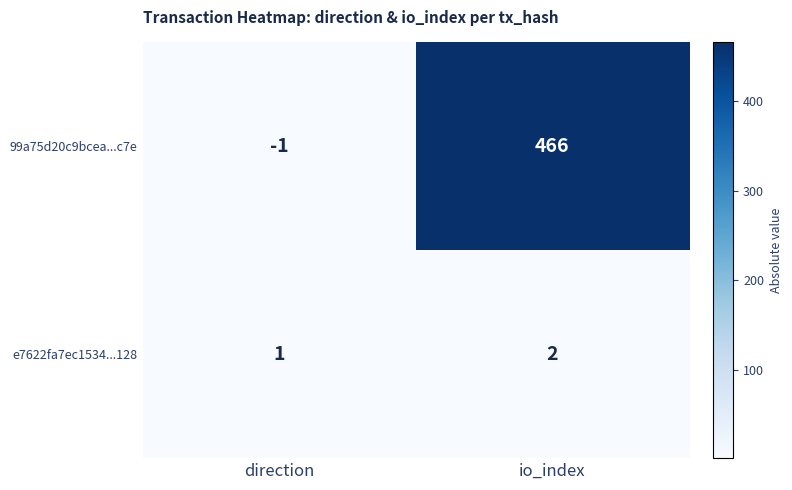

Between direction and io_index, which series saw the biggest shift?

99a75d20c9bcea...c7e